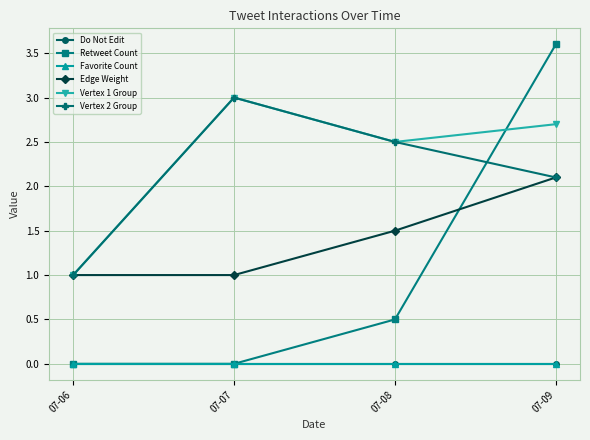

Does the chart have visible grid lines?

Yes